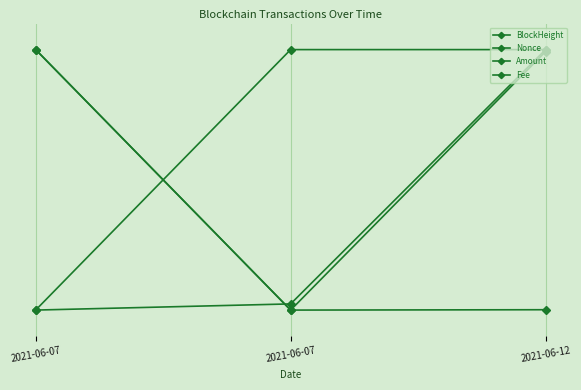

Is the value of Fee at 2021-06-07 greater than the value of Amount at 2021-06-12?

No